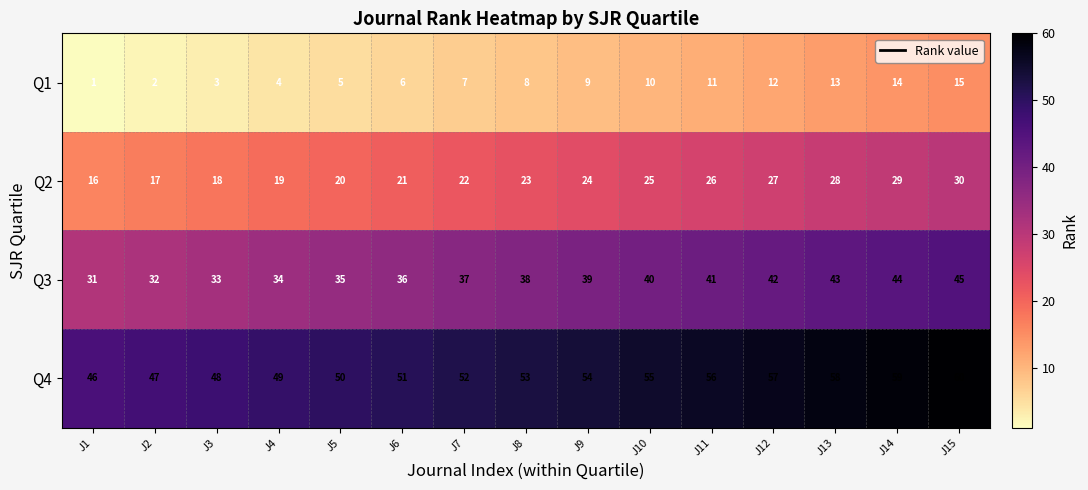

What is the smallest value displayed?

1